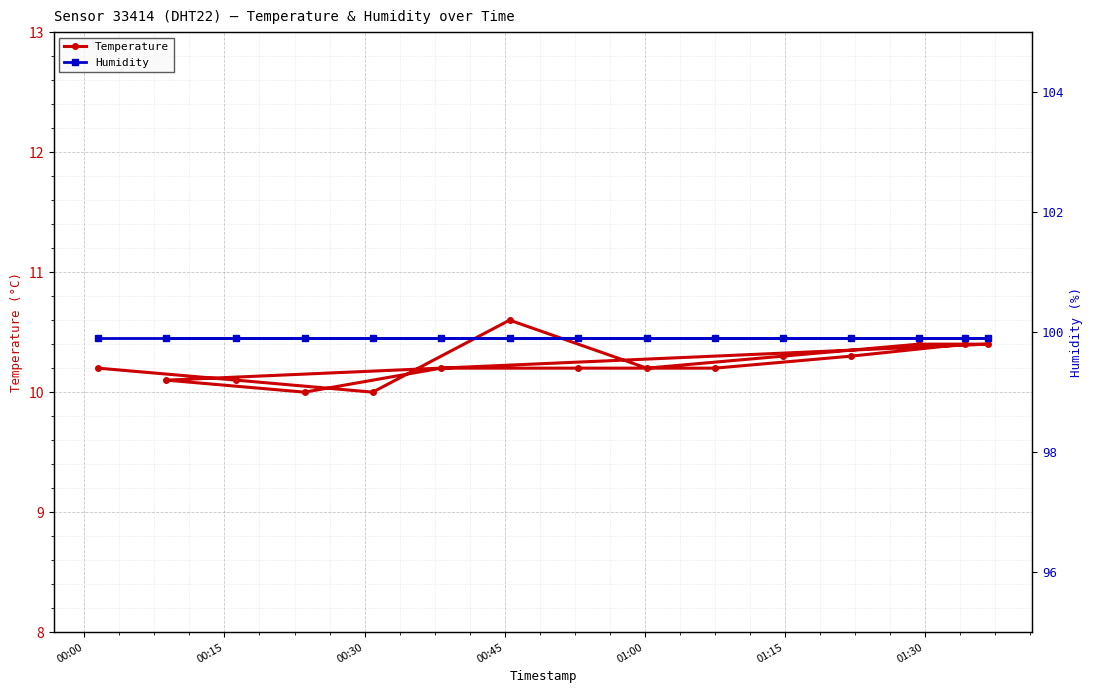

What is the value of the Temperature point at the 8th from the left?

10.2